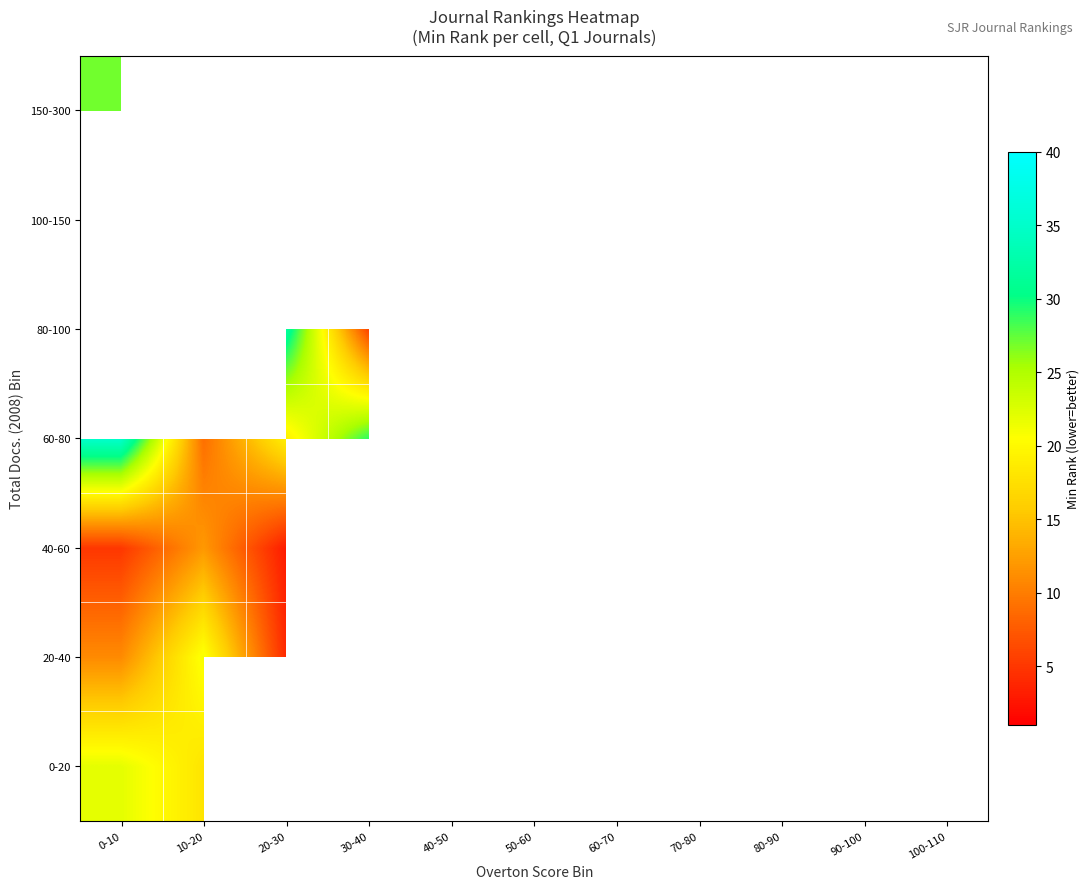

Which label corresponds to the largest value in the chart?

0-10